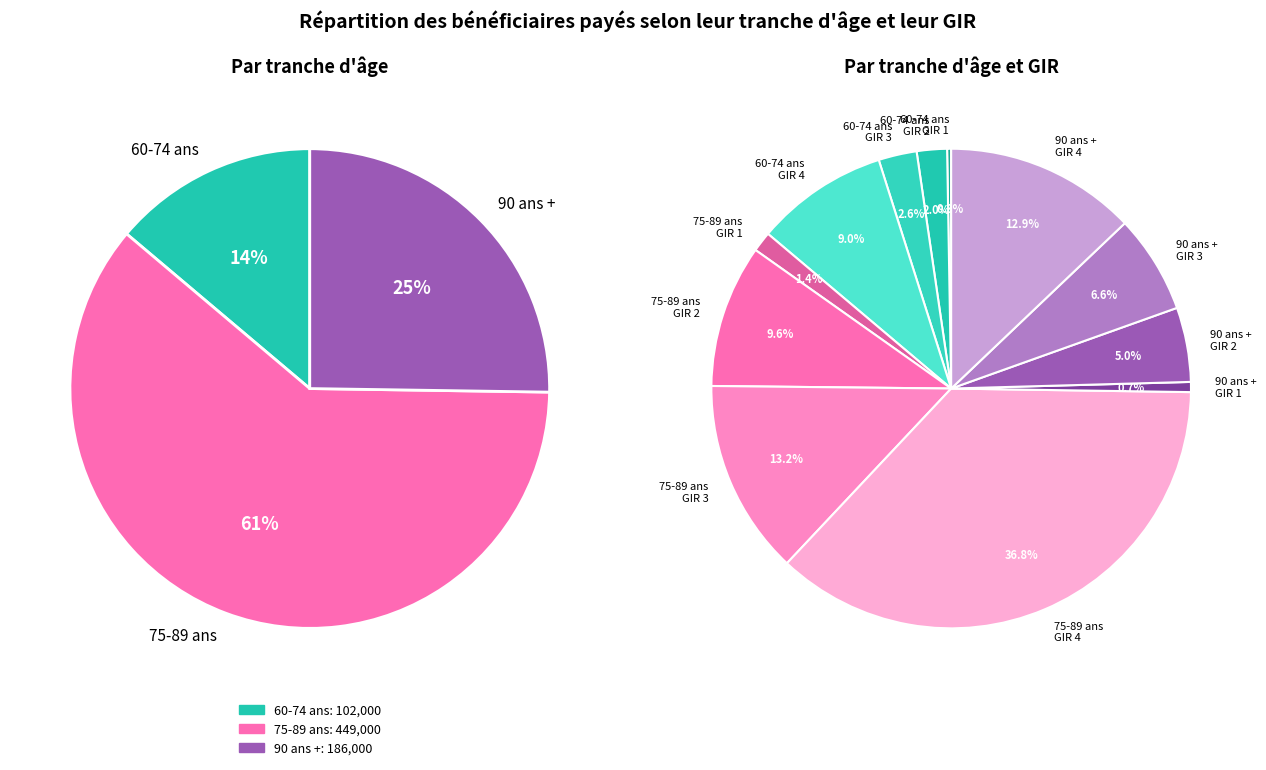

Is the sum of 60-74 ans
GIR 4 and 60-74 ans
GIR 1 greater than half?

No